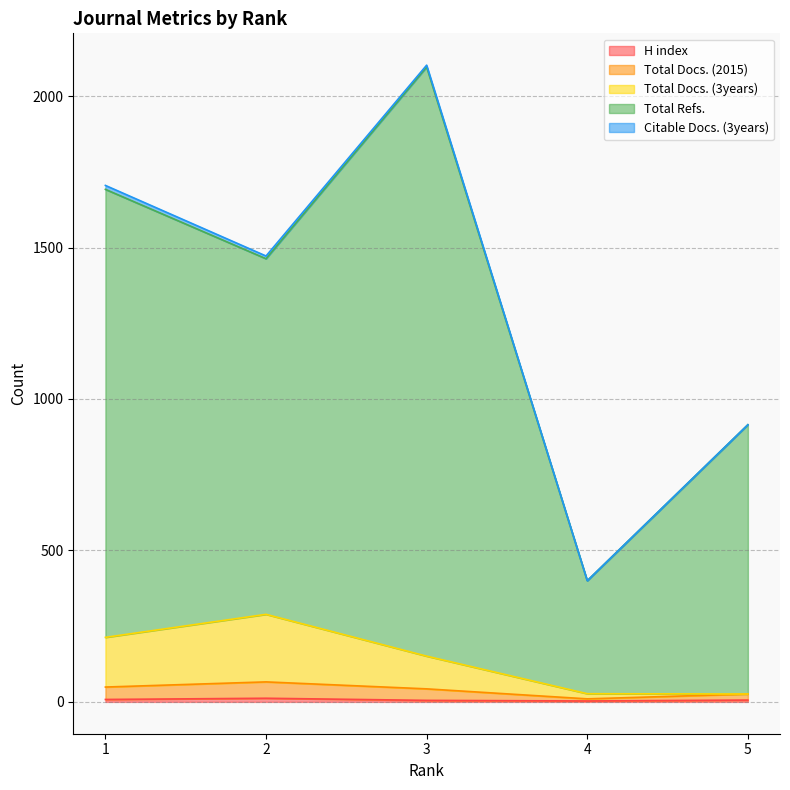

What is the value of the Total Refs. point at the 4th from the left?

400